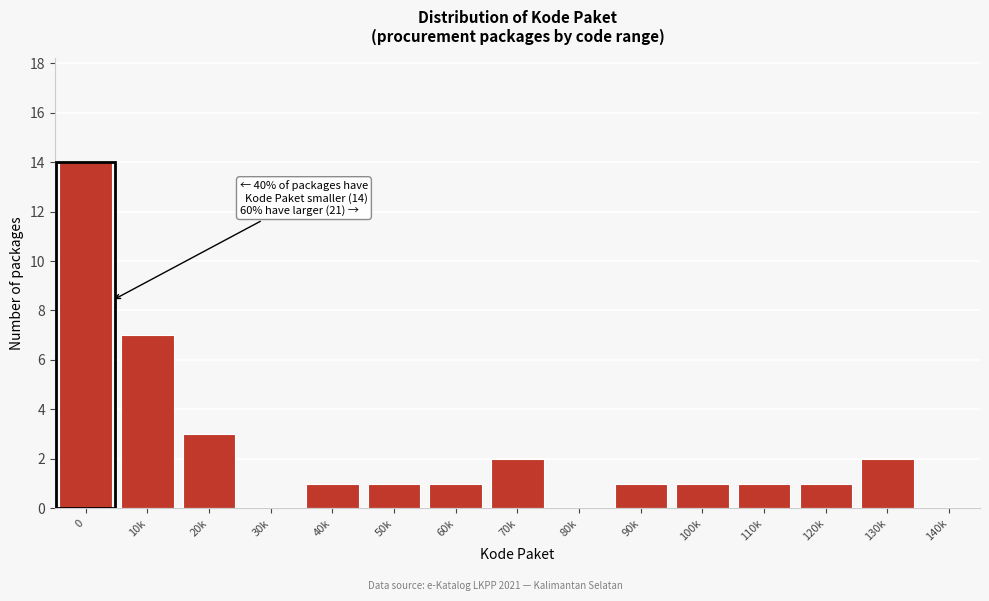

Reading left to right, transcribe all the data shown in this chart.

0=14	10k=7	20k=3	30k=0	40k=1	50k=1	60k=1	70k=2	80k=0	90k=1	100k=1	110k=1	120k=1	130k=2	140k=0